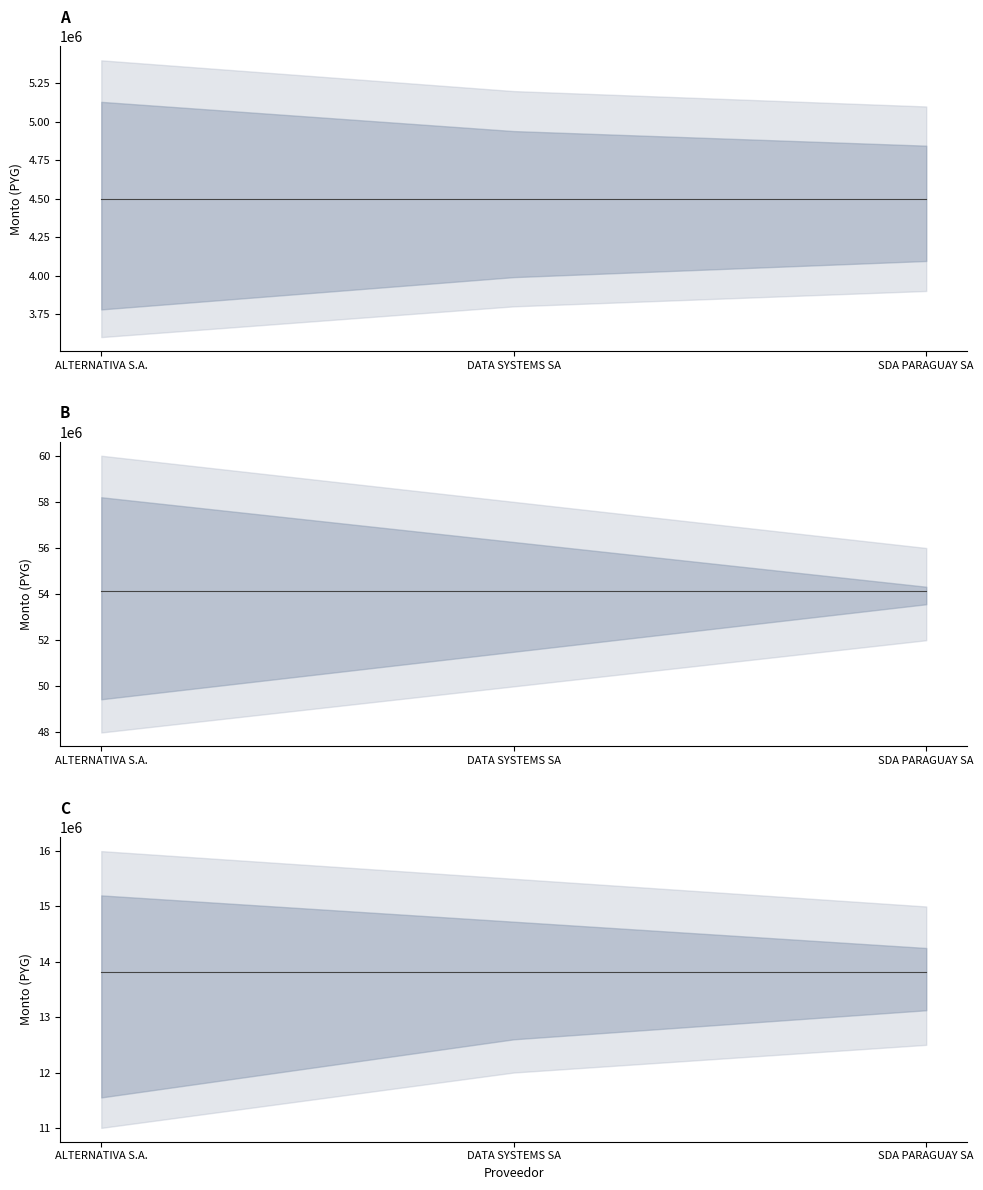

Which series changed the most between ALTERNATIVA S.A. and SDA PARAGUAY SA?

ALTERNATIVA S.A.